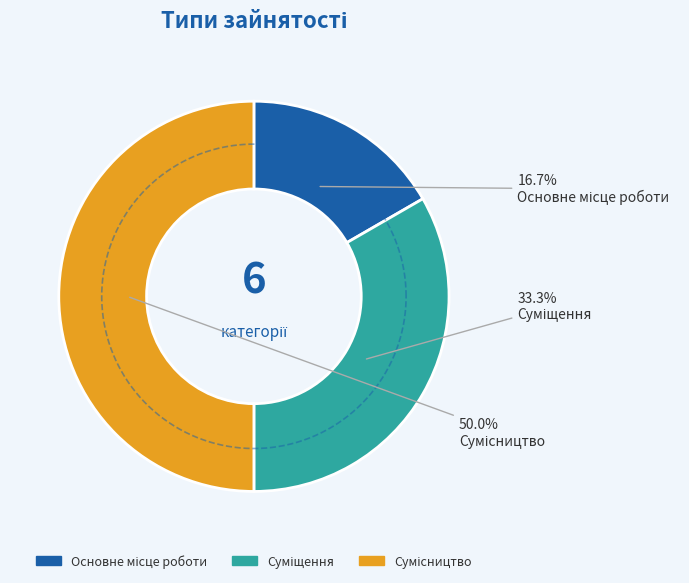

Is Основне місце роботи the majority of the pie?

No